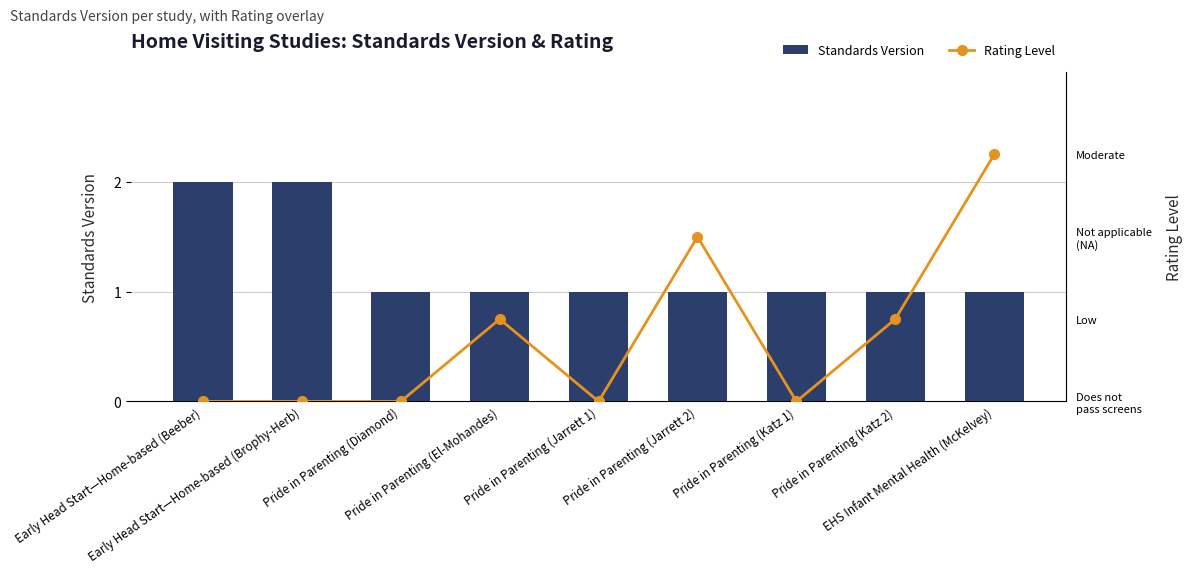

Reading left to right, transcribe all the data shown in this chart.

Standards Version: Early Head Start—Home-based (Beeber)=2	Early Head Start—Home-based (Brophy-Herb)=2	Pride in Parenting (Diamond)=1	Pride in Parenting (El-Mohandes)=1	Pride in Parenting (Jarrett 1)=1	Pride in Parenting (Jarrett 2)=1	Pride in Parenting (Katz 1)=1	Pride in Parenting (Katz 2)=1	EHS Infant Mental Health (McKelvey)=1
Rating Level: Early Head Start—Home-based (Beeber)=0	Early Head Start—Home-based (Brophy-Herb)=0	Pride in Parenting (Diamond)=0	Pride in Parenting (El-Mohandes)=1	Pride in Parenting (Jarrett 1)=0	Pride in Parenting (Jarrett 2)=2	Pride in Parenting (Katz 1)=0	Pride in Parenting (Katz 2)=1	EHS Infant Mental Health (McKelvey)=3